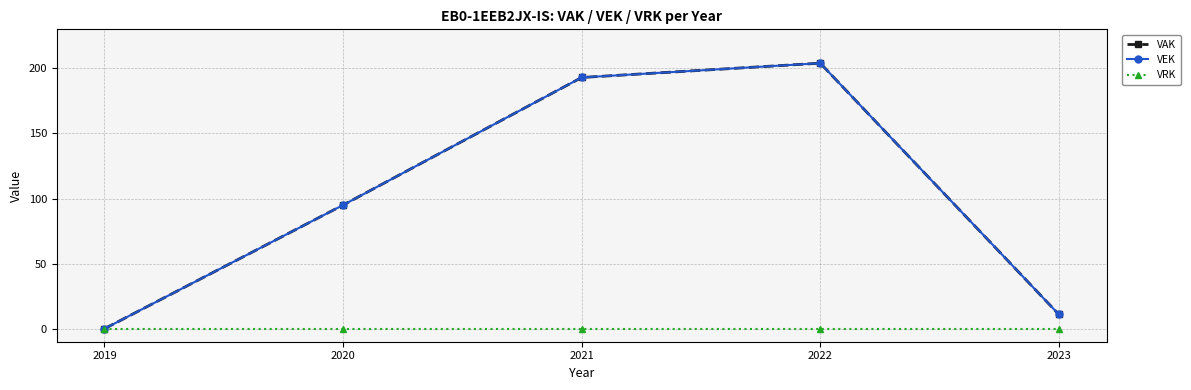

List the series in order of their peak value, lowest first.

VRK, VAK, VEK